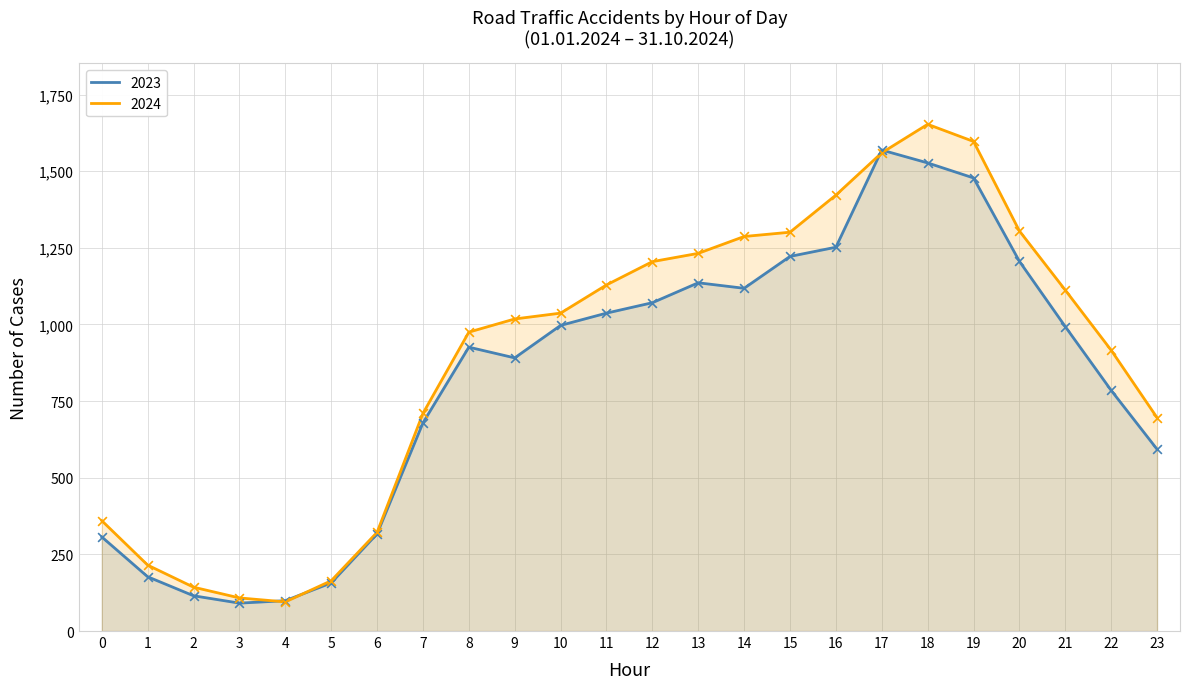

Is the value of 2024 at 9 greater than the value of 2023 at 7?

Yes